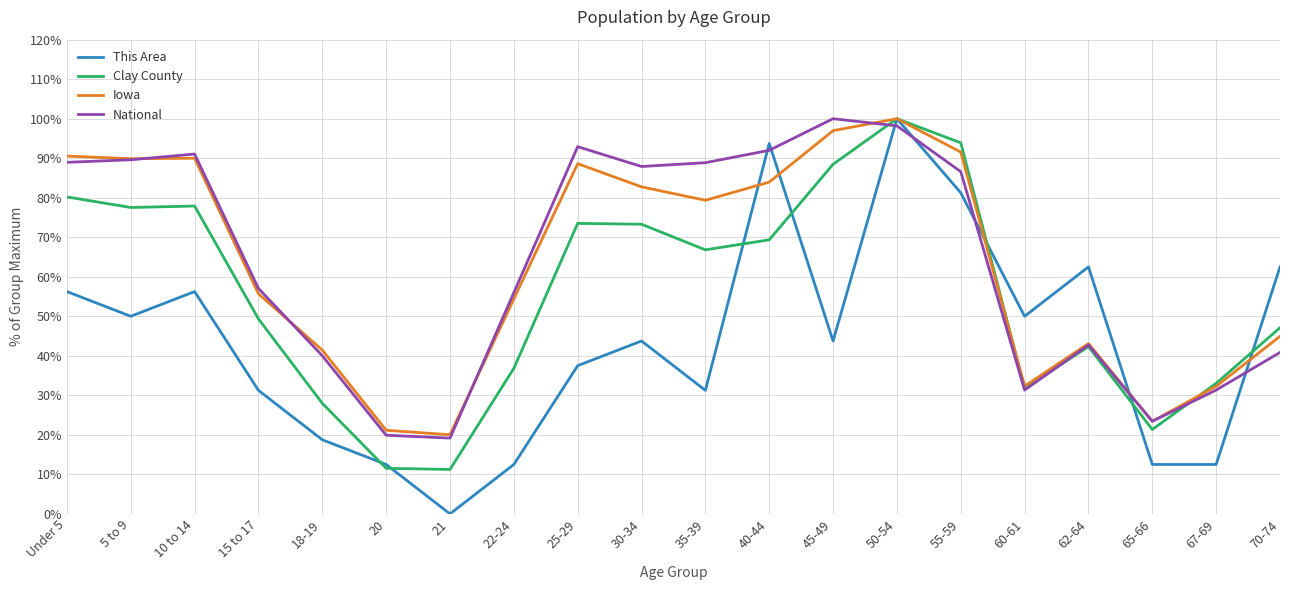

What position from the left is 35-39?

11